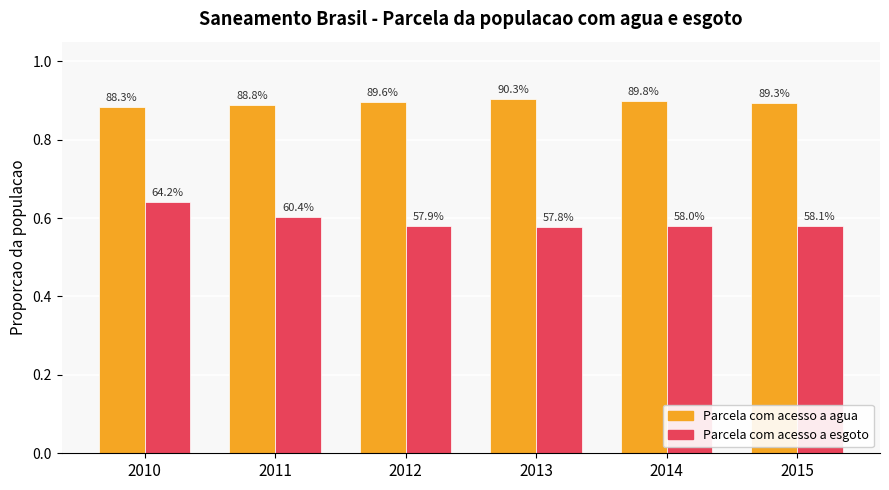

Does the chart contain any negative values?

No